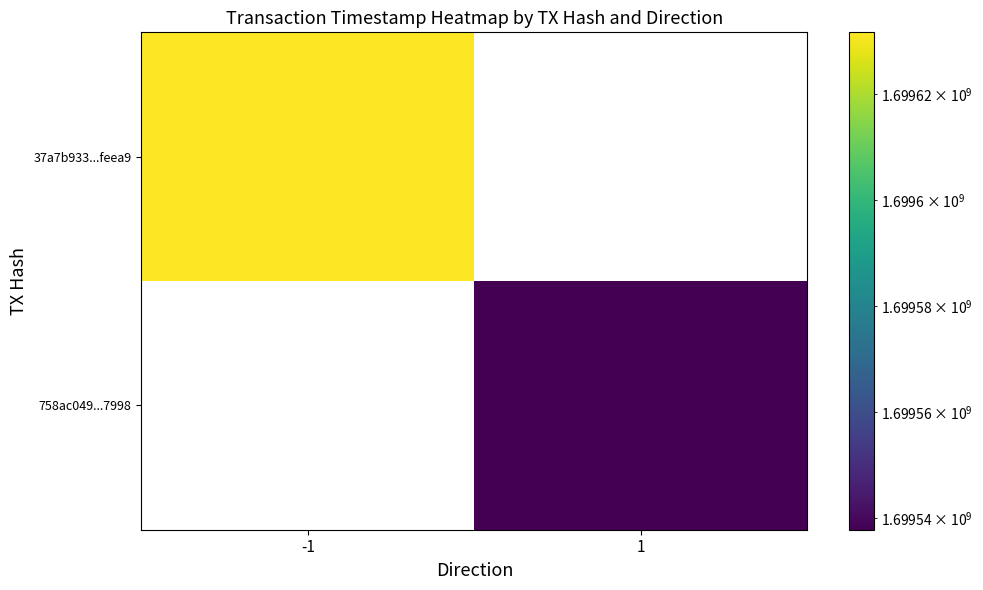

Is it true that 758ac049...7998 equals 655333425.0 at 1?

False